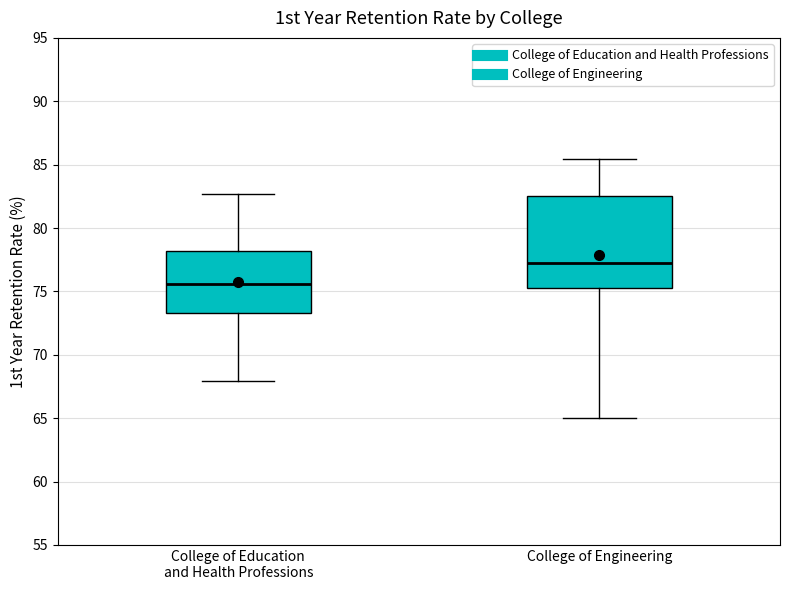

Which box is the tallest, from its lower edge to its upper edge?

College of Engineering